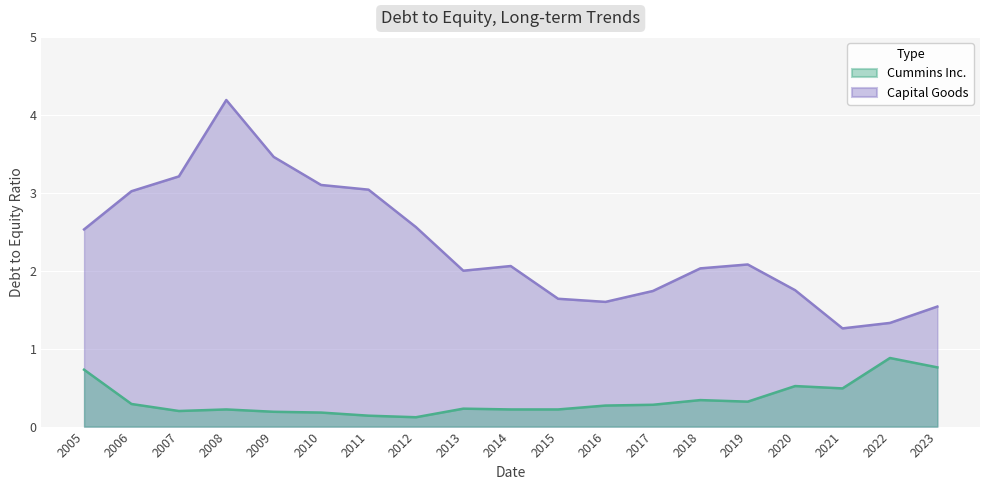

List the labels in order of Capital Goods value, smallest first.

2021, 2022, 2023, 2016, 2015, 2017, 2020, 2013, 2018, 2014, 2019, 2005, 2012, 2006, 2011, 2010, 2007, 2009, 2008